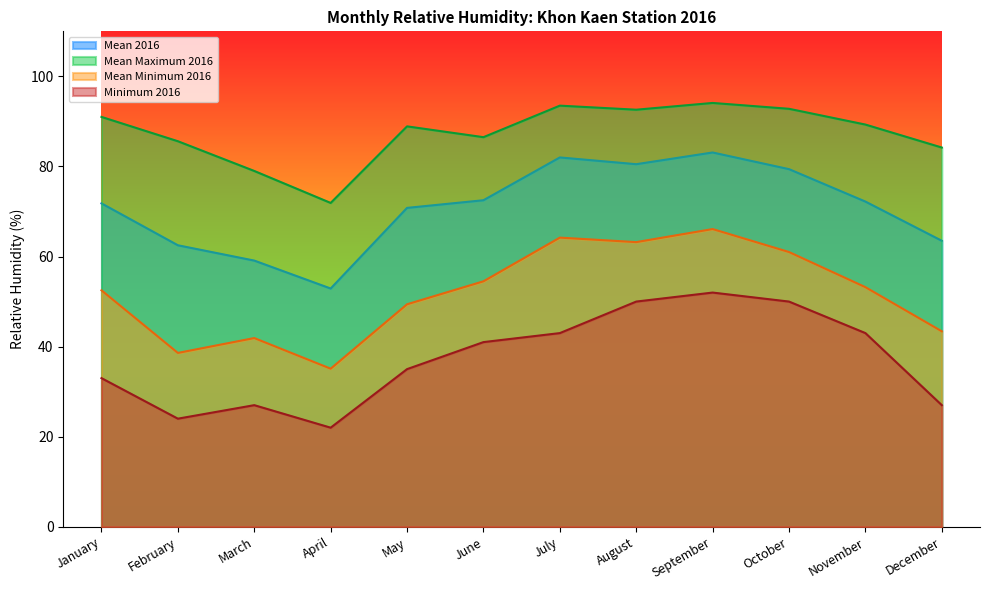

Reading left to right, transcribe all the data shown in this chart.

Mean 2016: January=71.8	February=62.5	March=59.1	April=52.9	May=70.8	June=72.5	July=82.0	August=80.5	September=83.1	October=79.4	November=72.2	December=63.5
Mean Maximum 2016: January=91.0	February=85.6	March=79.0	April=71.9	May=88.9	June=86.5	July=93.5	August=92.6	September=94.1	October=92.8	November=89.3	December=84.2
Mean Minimum 2016: January=52.5	February=38.6	March=41.9	April=35.1	May=49.4	June=54.5	July=64.2	August=63.2	September=66.1	October=61.0	November=53.2	December=43.4
Minimum 2016: January=33.0	February=24.0	March=27.0	April=22.0	May=35.0	June=41.0	July=43.0	August=50.0	September=52.0	October=50.0	November=43.0	December=27.0